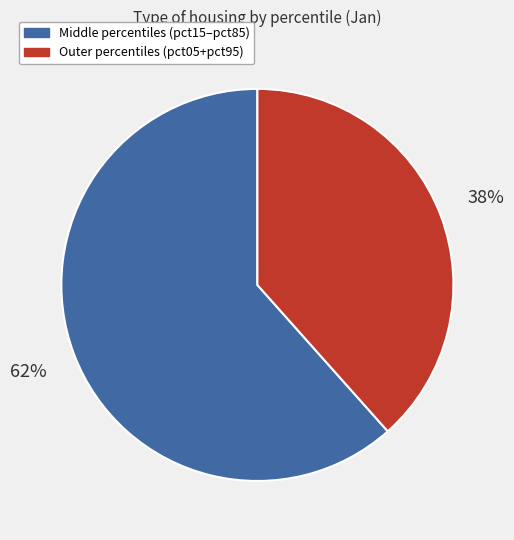

To the nearest percent, what is the average slice percentage?

50%